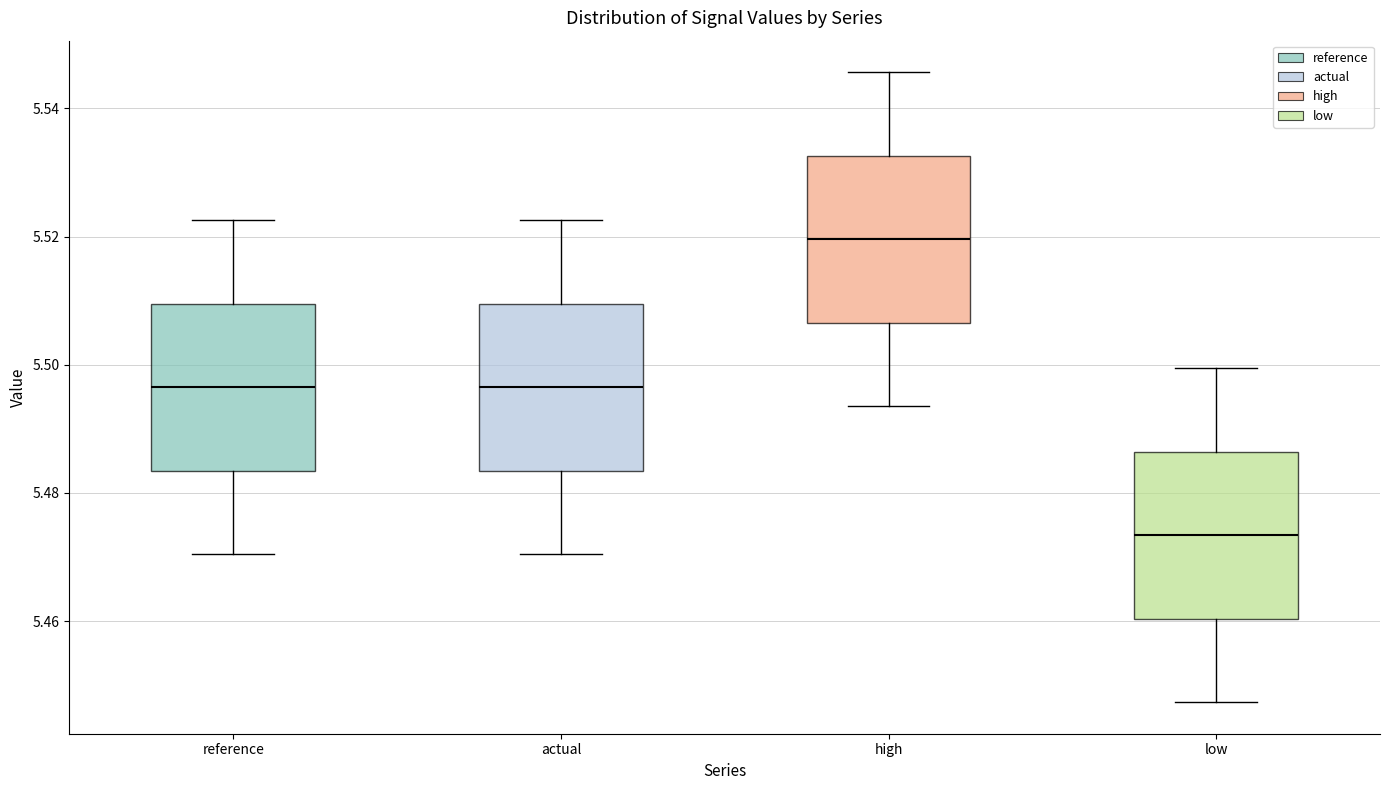

Which box's median line is the highest?

high